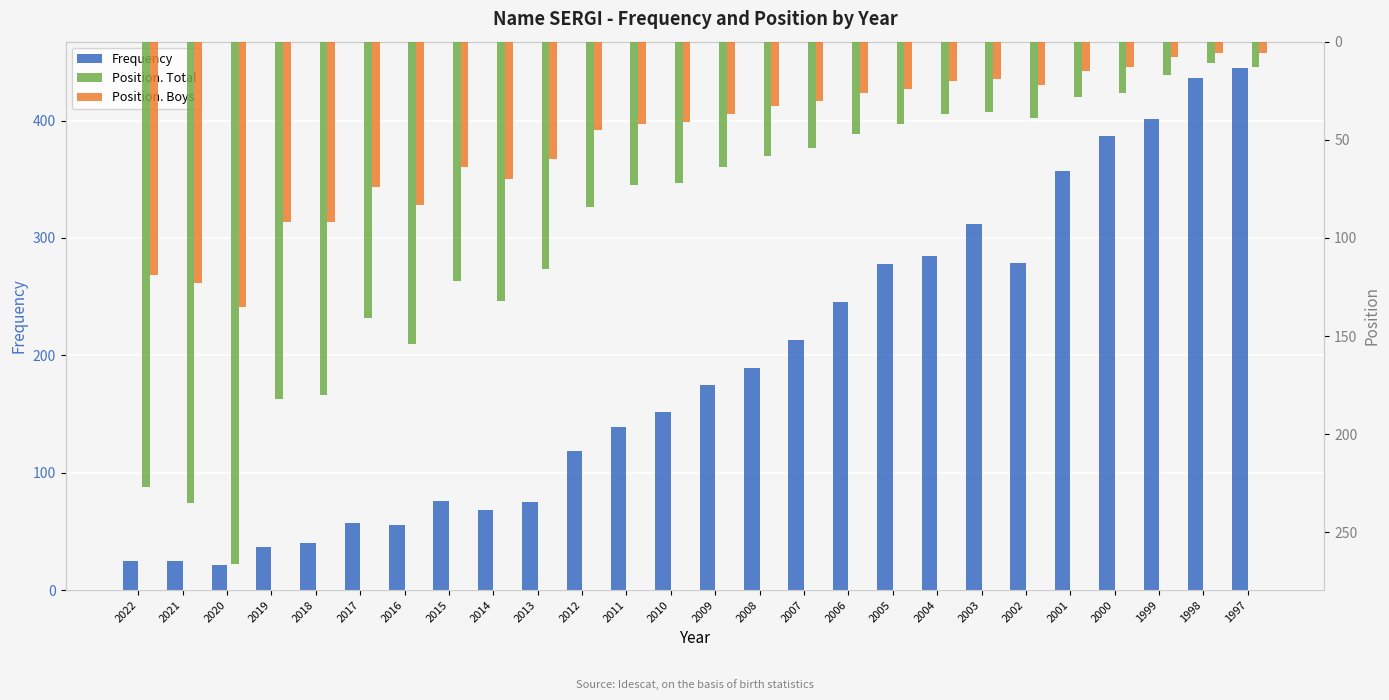

What is the total value across all series at 2011?

254